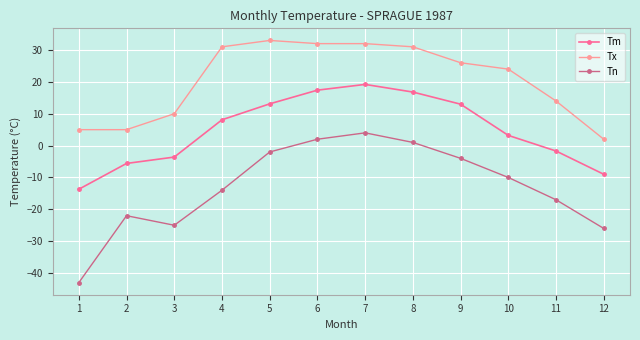

What is the sum of the Tn values at 10 and 12?

-36.0